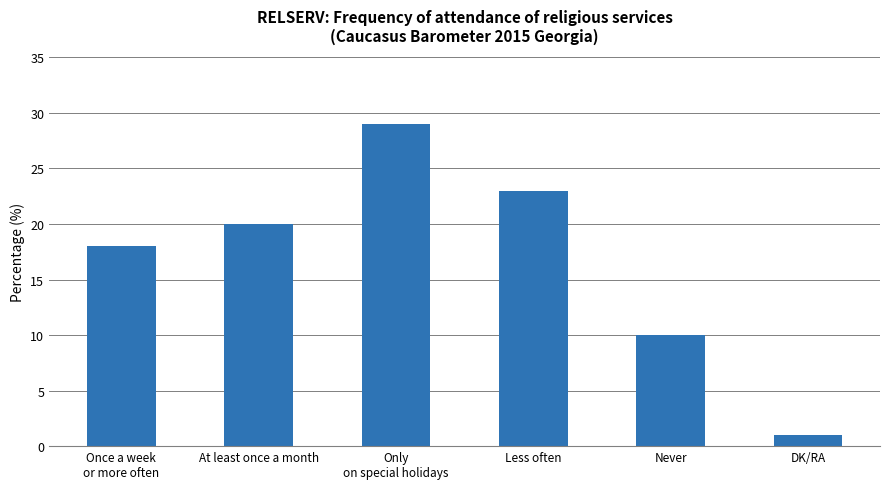

What is the difference between the values at Only
on special holidays and At least once a month?

9